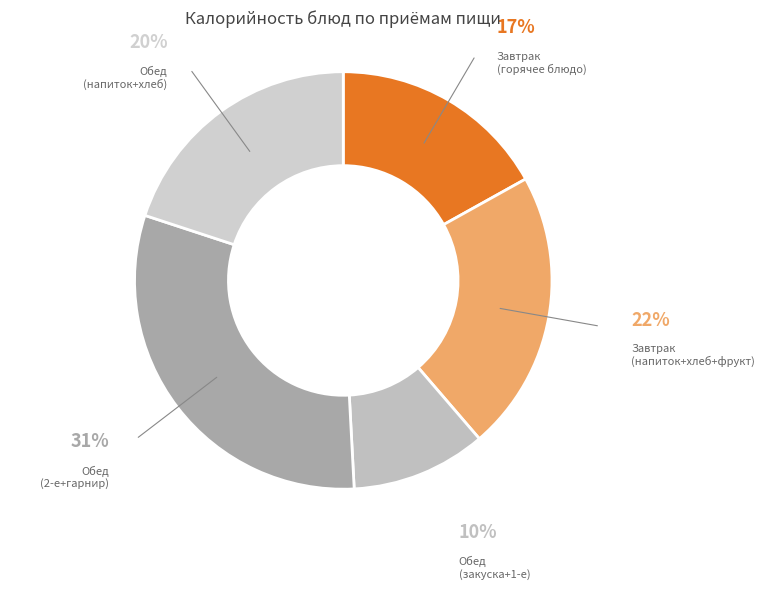

Do Завтрак (горячее блюдо) and Обед (напиток+хлеб) together represent more than half of the pie?

No